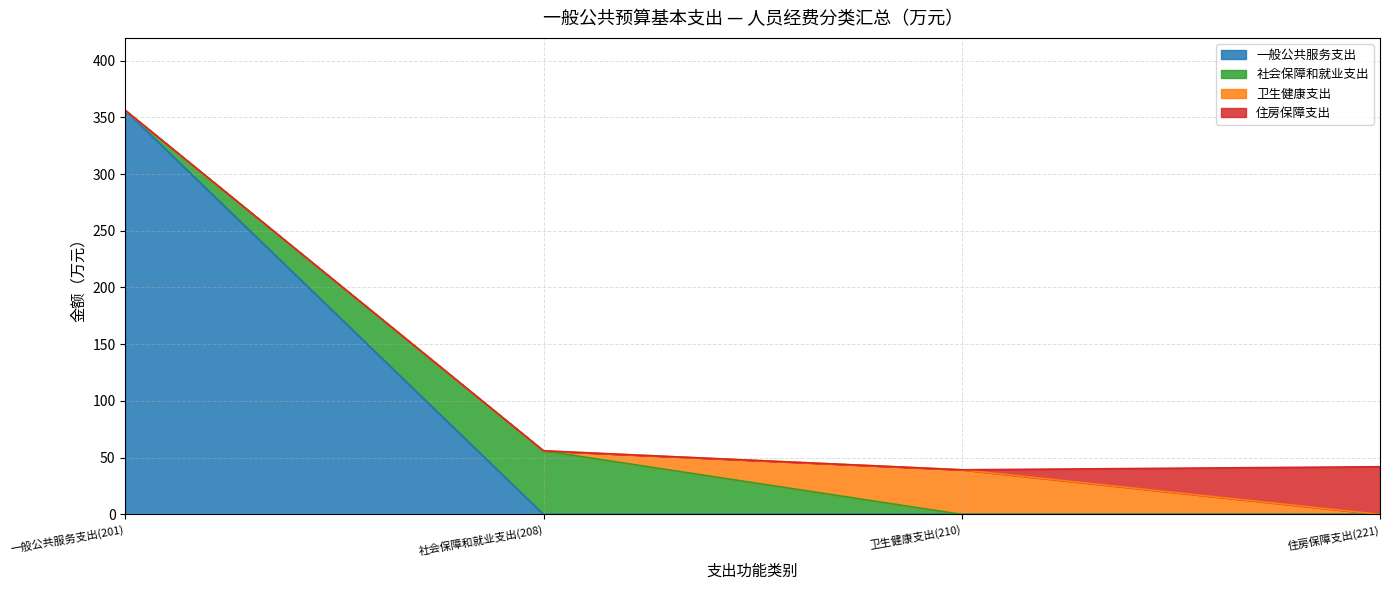

What are all the series names shown in the legend?

一般公共服务支出, 社会保障和就业支出, 卫生健康支出, 住房保障支出